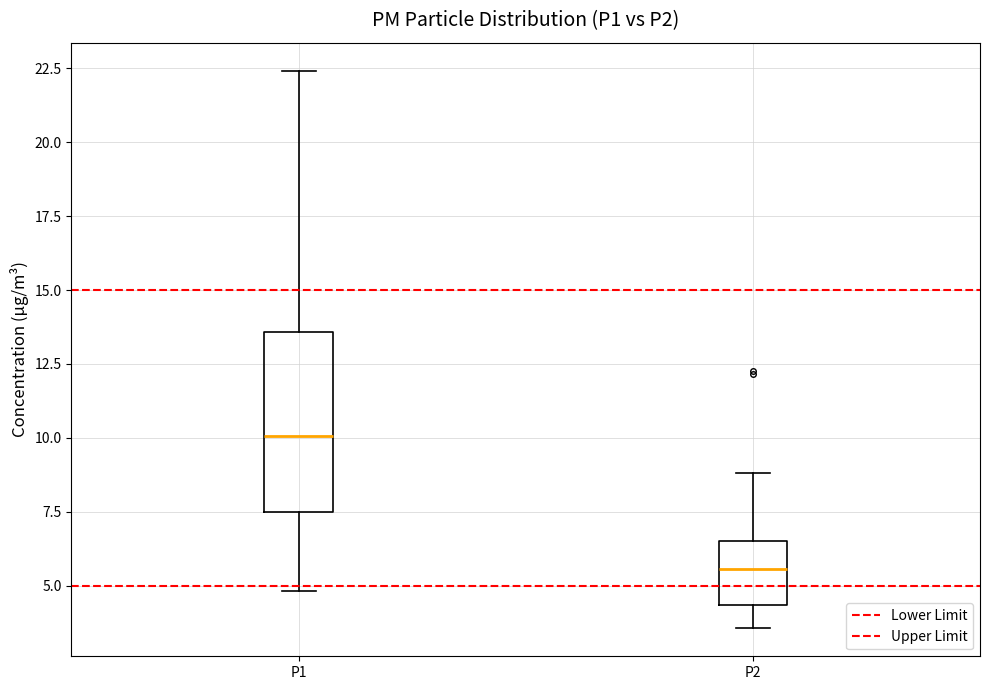

Reading left to right, transcribe this box plot: for each box, give where its median line is, the range the box spans, and where its two whiskers end, as read against the y-axis. The values are not printed on the chart, so give them approximately, as read against the axis.

P1: median 10.0, box 7.5 to 13.5, whiskers 5.0 to 22.5
P2: median 5.5, box 4.5 to 6.5, whiskers 3.5 to 9.0